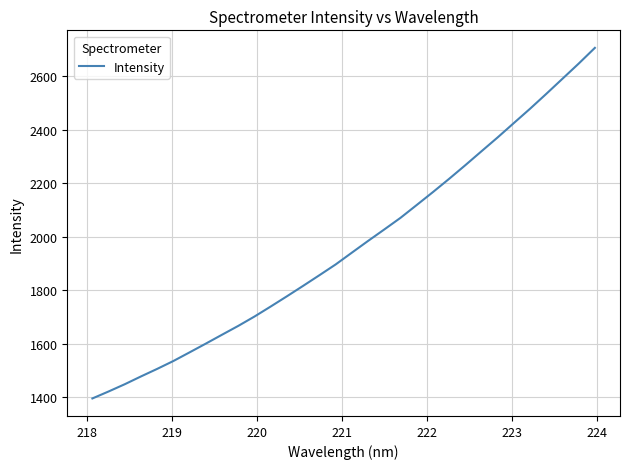

What is the smallest value displayed?

1395.7